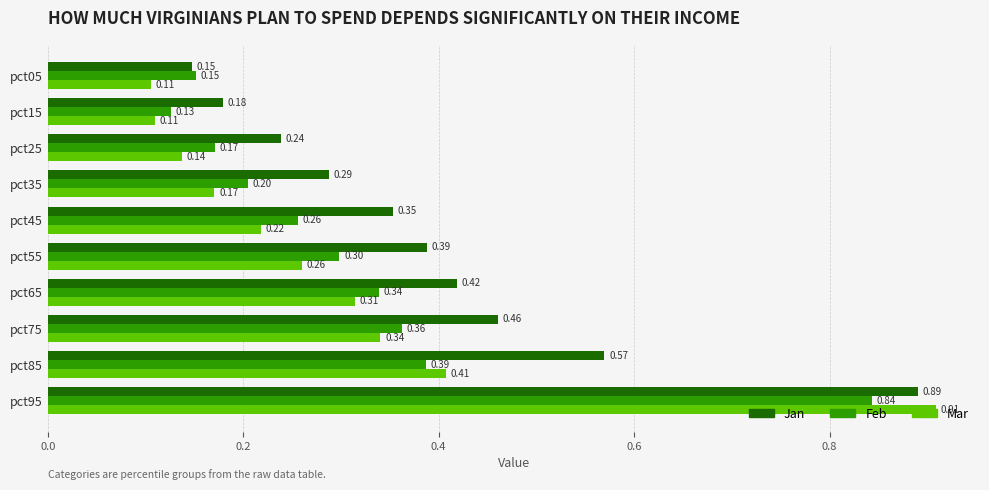

Which series has the largest total across all categories?

Jan